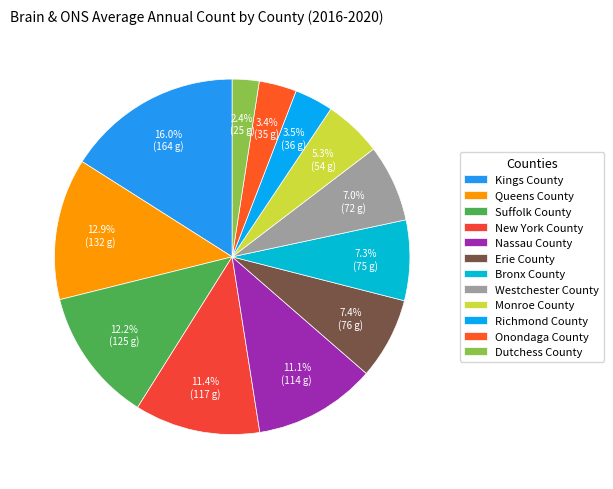

Which category has the biggest portion of the pie?

Kings County